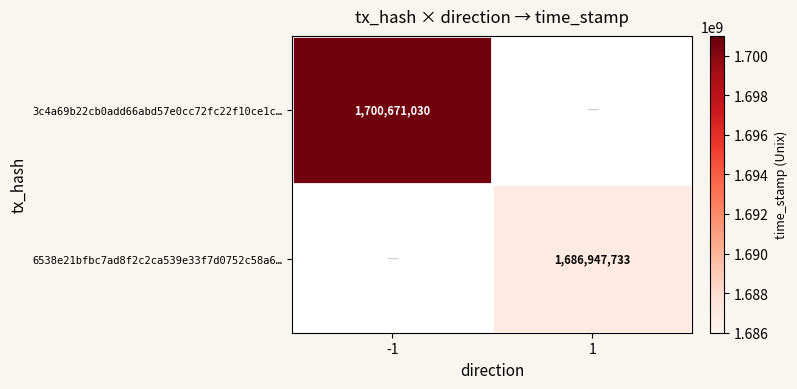

True or false: 6538e21bfbc7ad8f2c2ca539e33f7d0752c58a6… has a value of 2531891260 at 1.

False